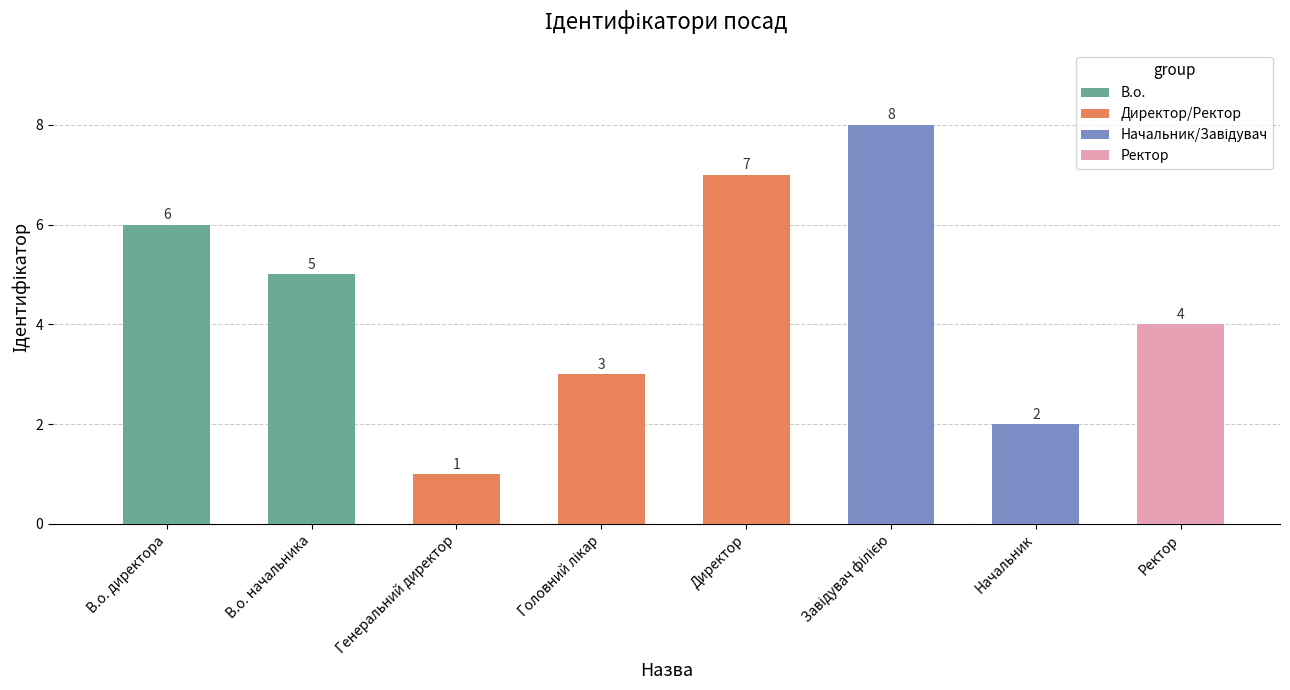

Which label corresponds to the smallest value in the chart?

Генеральний директор